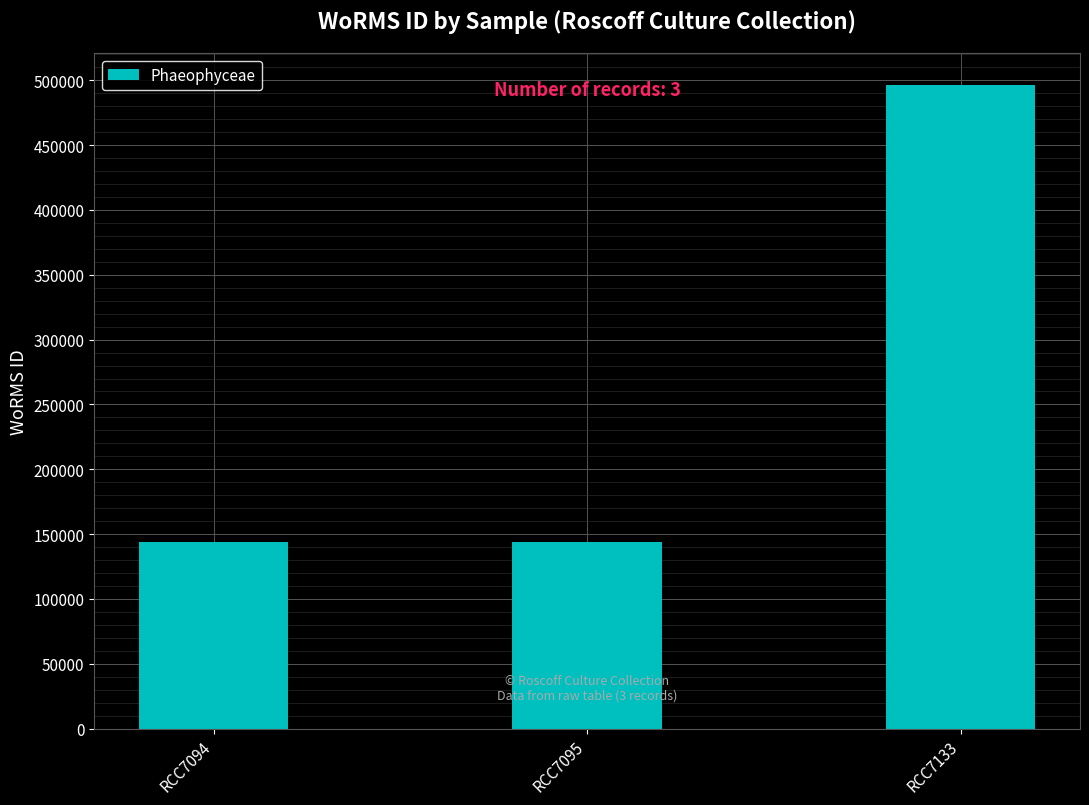

What is the value of the 3rd bar from the left?

496299